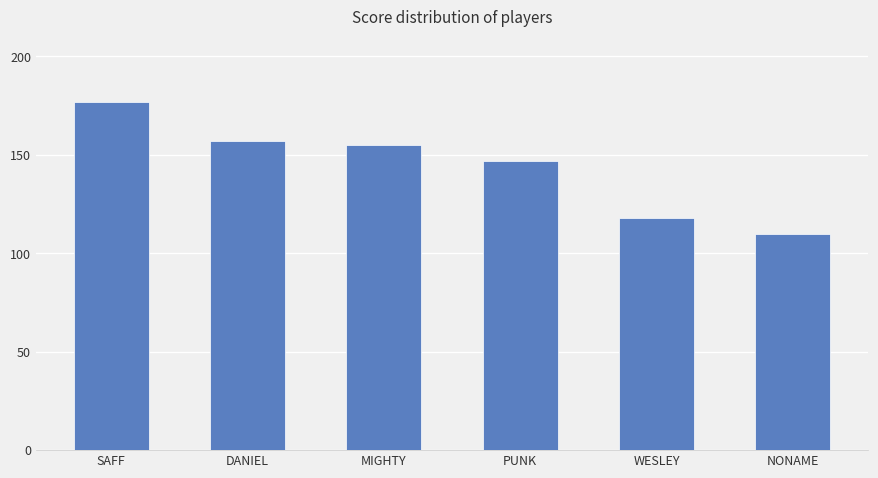

Does the chart contain stacked bars?

No